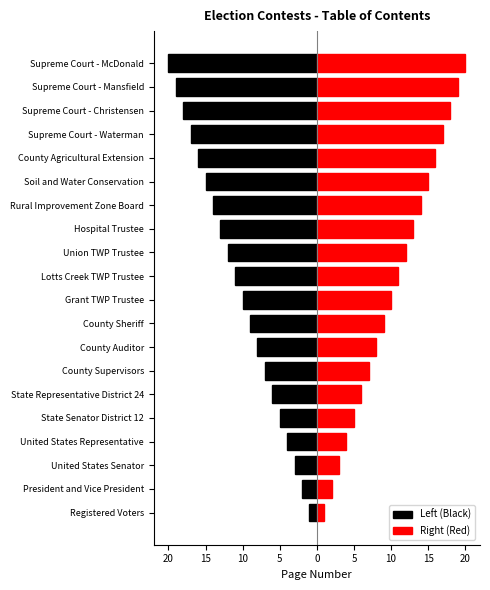

Which series has the largest range (max minus min)?

Left (Black)